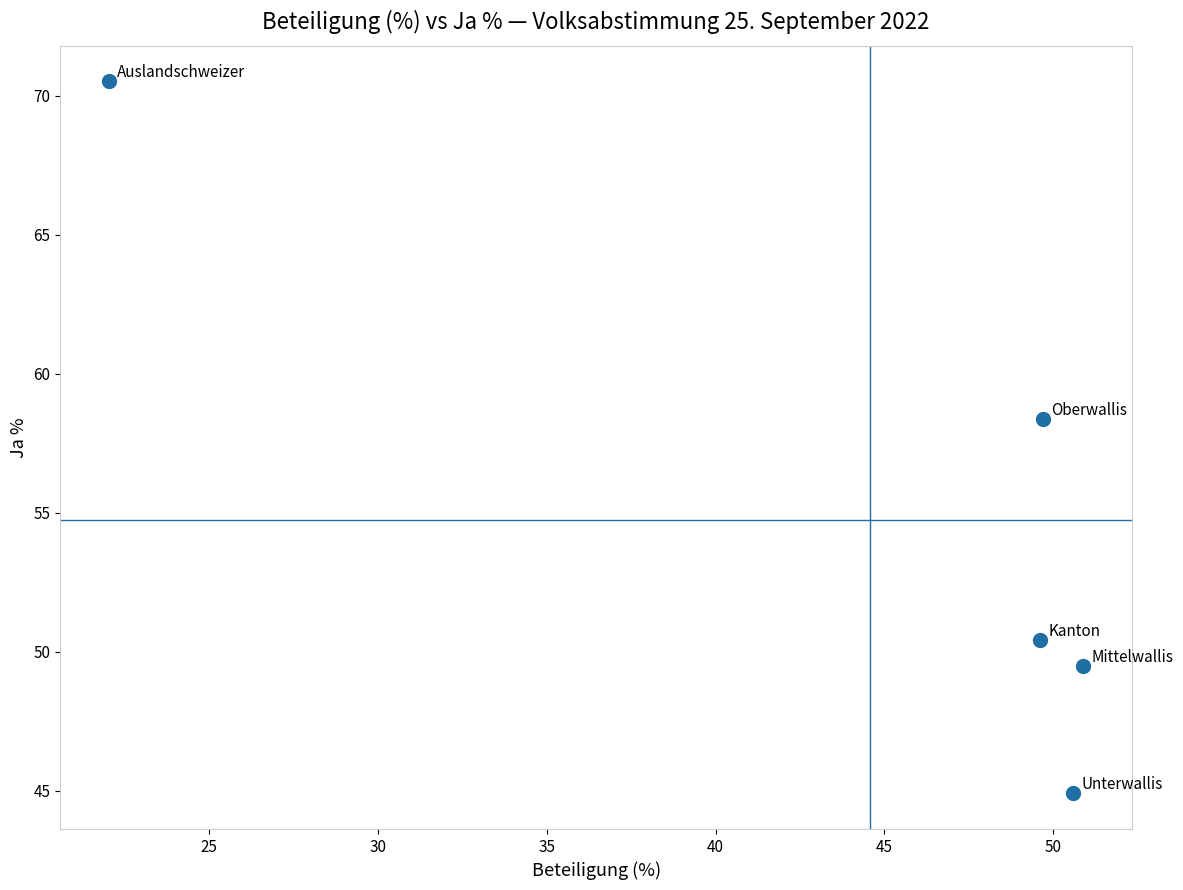

What is the range of Y values (max minus min)?

25.6